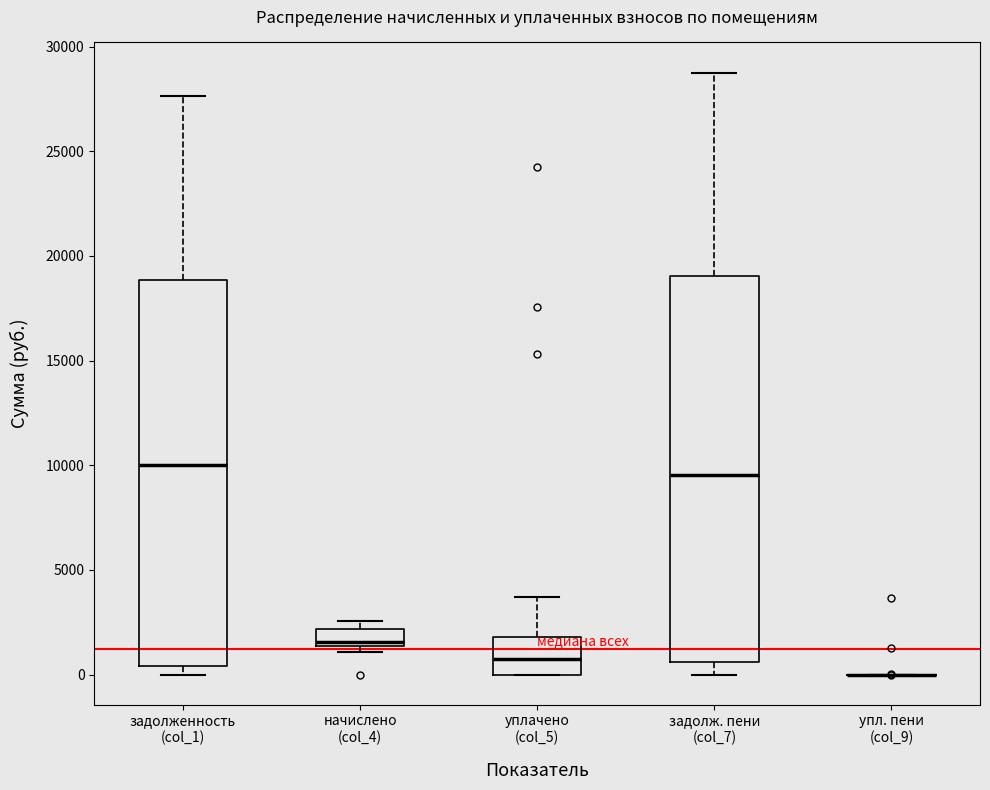

Reading left to right, read every box against the y-axis: the position of its median line, the range the box covers, and the ends of its whiskers. The values are not printed on the chart, so give them approximately, as read against the axis.

задолженность (col_1): median 10000, box 500 to 19000, whiskers 0 to 27500
начислено (col_4): median 1500 (just above the box's lower edge), box 1500 to 2000, whiskers 1000 to 2500
уплачено (col_5): median 500, box 0 to 2000, whiskers 0 to 3500
задолж. пени (col_7): median 9500, box 500 to 19000, whiskers 0 to 29000
упл. пени (col_9): box collapsed to a line at 0, whiskers 0 to 0